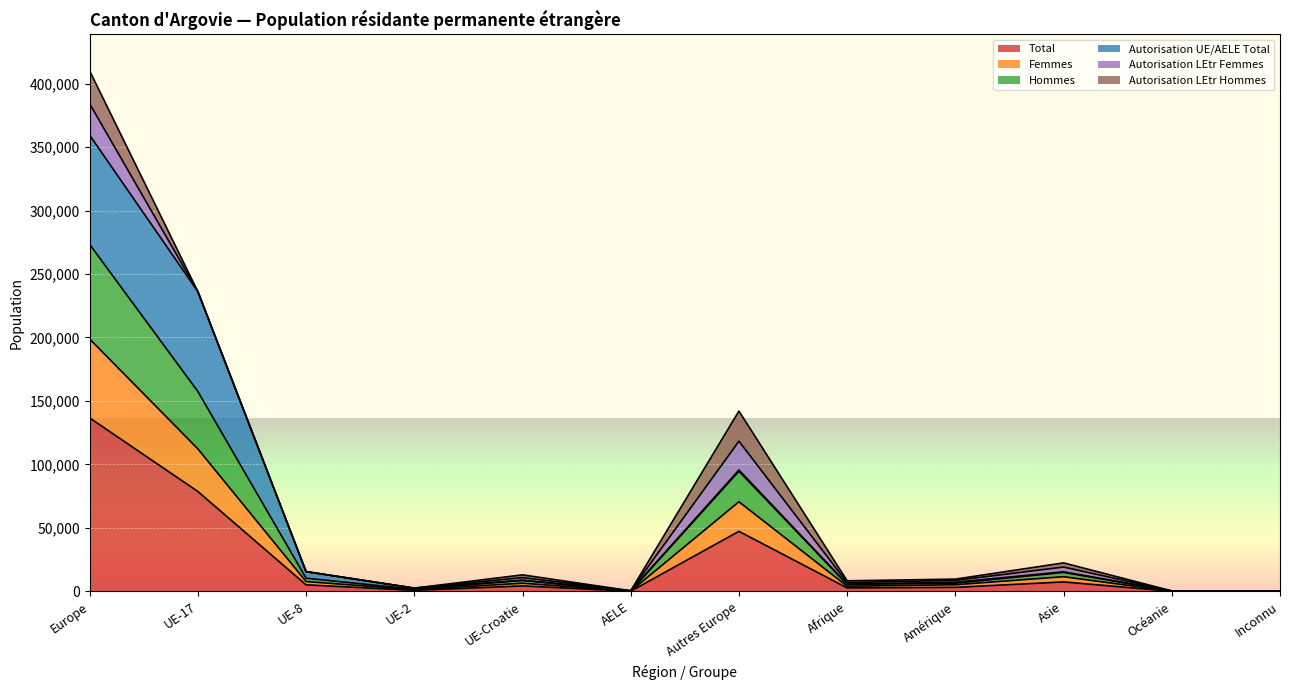

True or false: Hommes and Total intersect in this chart.

False